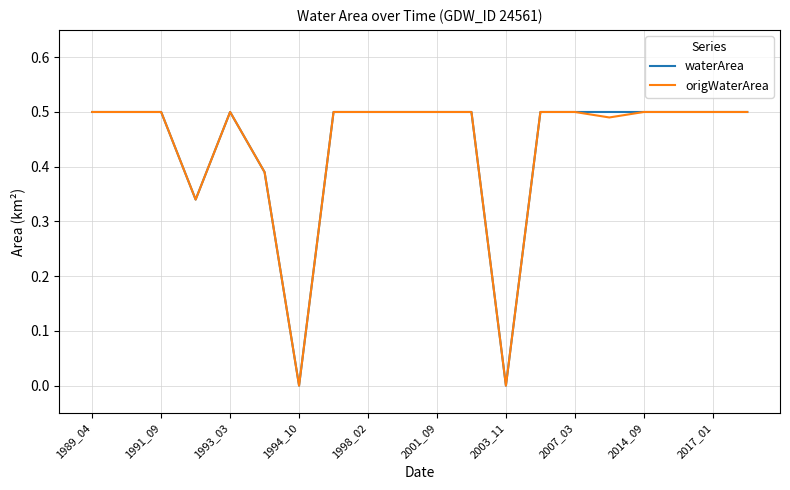

What is the total value across all series at 2001_09?

1.0